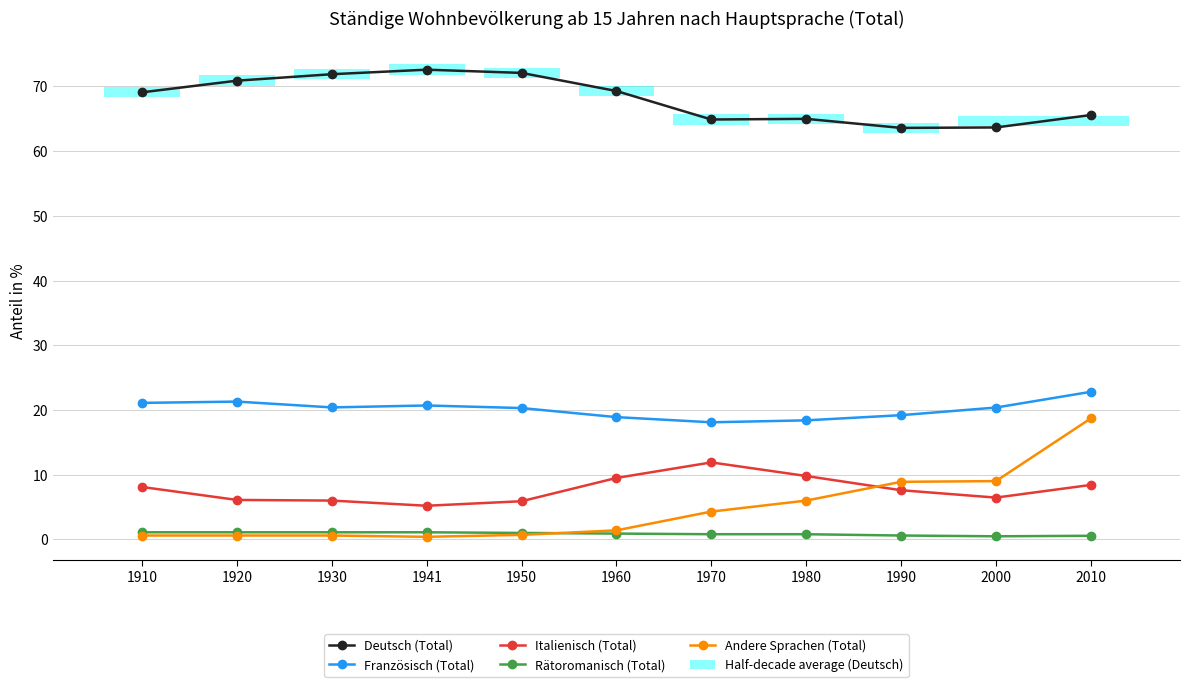

At how many categories does at least one series exceed 10?

11